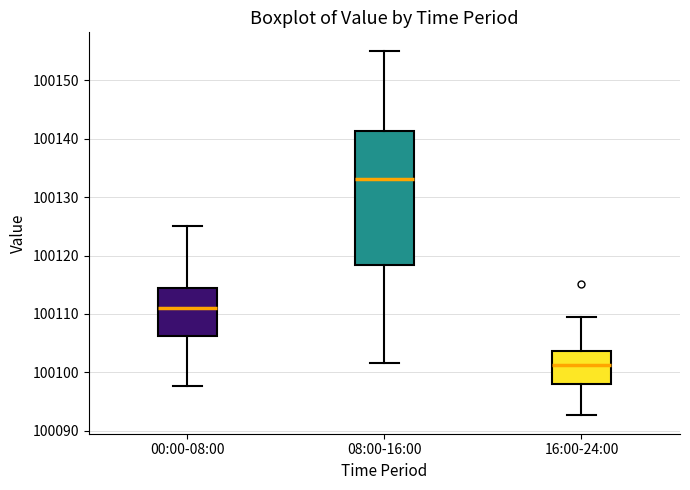

Where does the upper whisker of the box for 00:00-08:00 end on the y-axis? The values are not printed on the chart, so give them approximately, as read against the axis.

100125